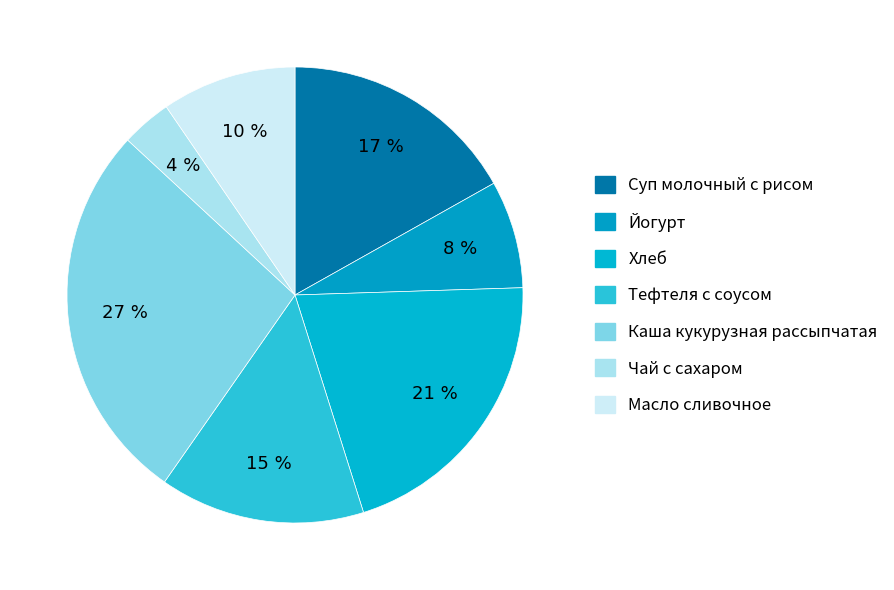

Count the number of slices in the pie.

7